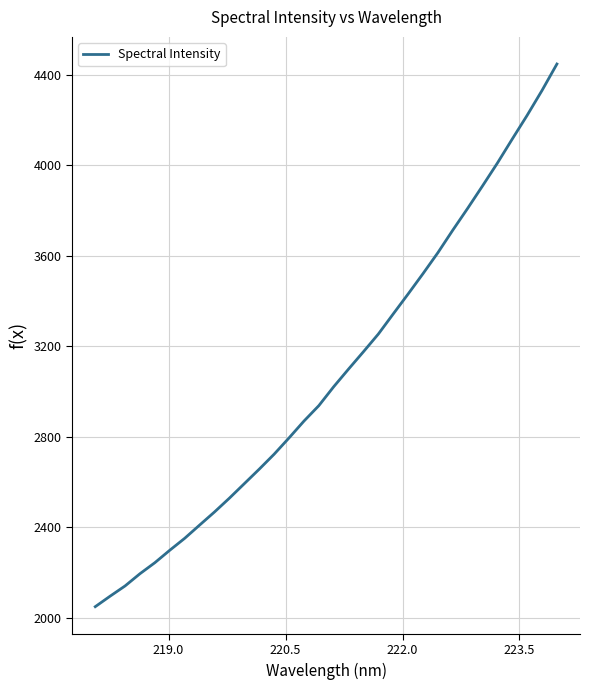

What is the smallest value displayed?

2048.6